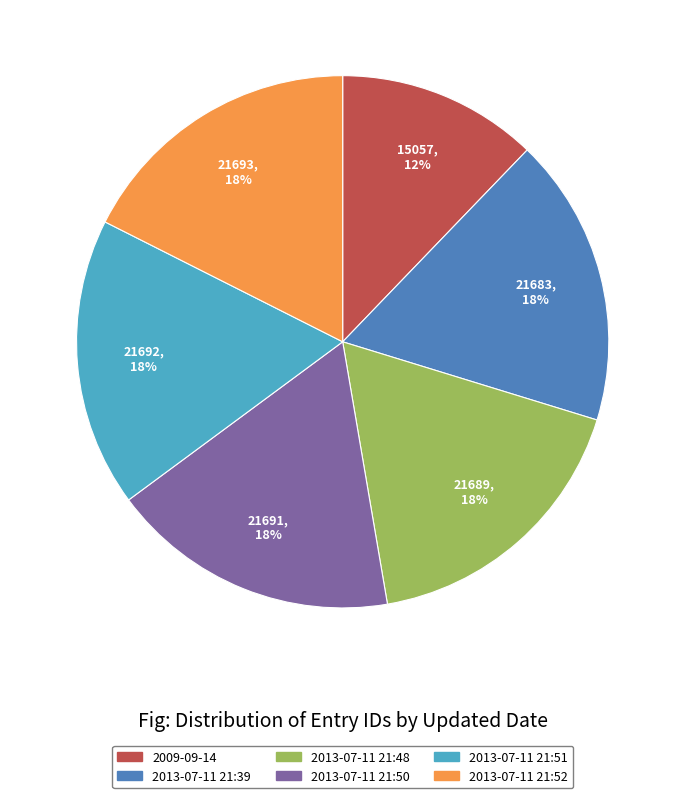

To the nearest percent, what is the average slice percentage?

17%